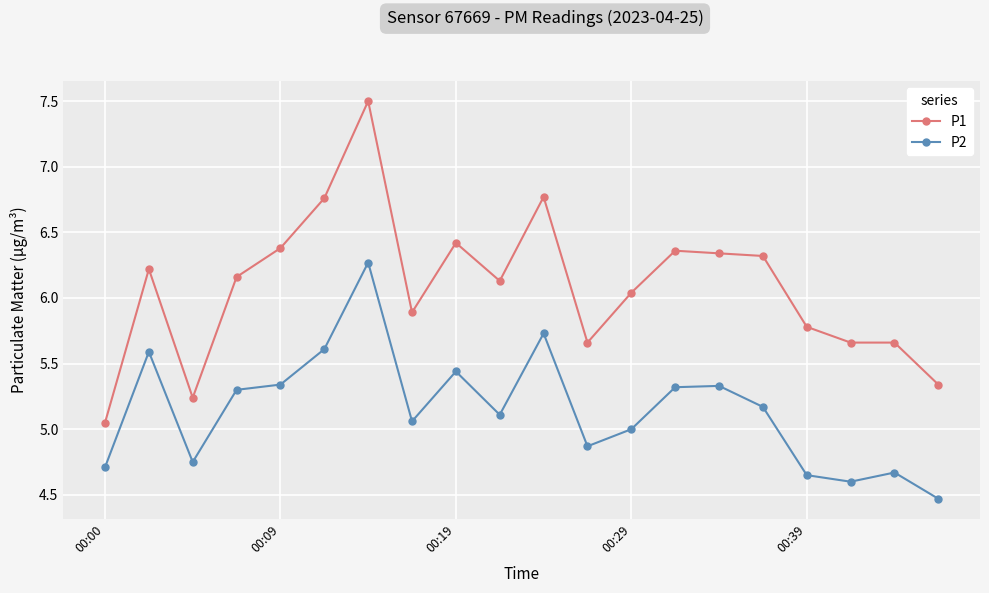

How many distinct data groups are displayed?

2